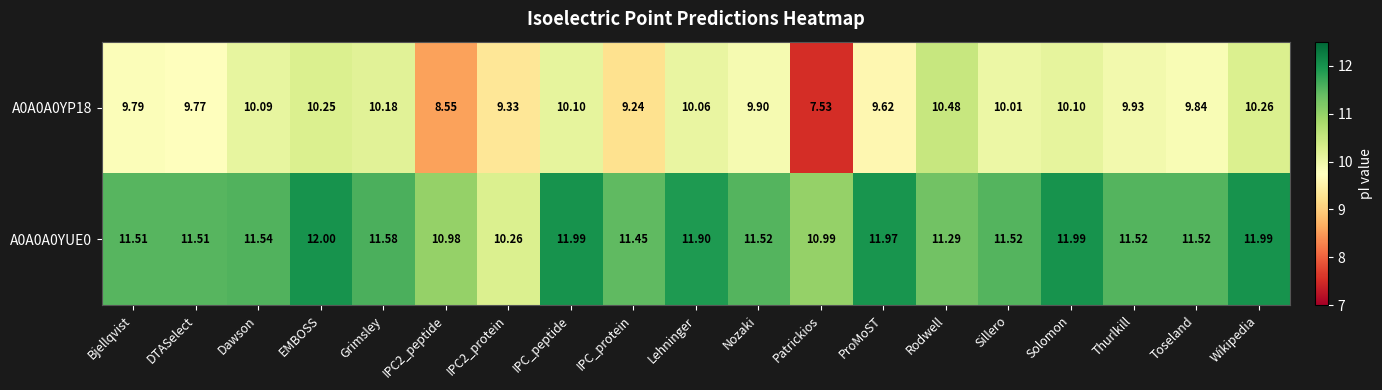

Which series changed the most between DTASelect and IPC2_peptide?

A0A0A0YP18